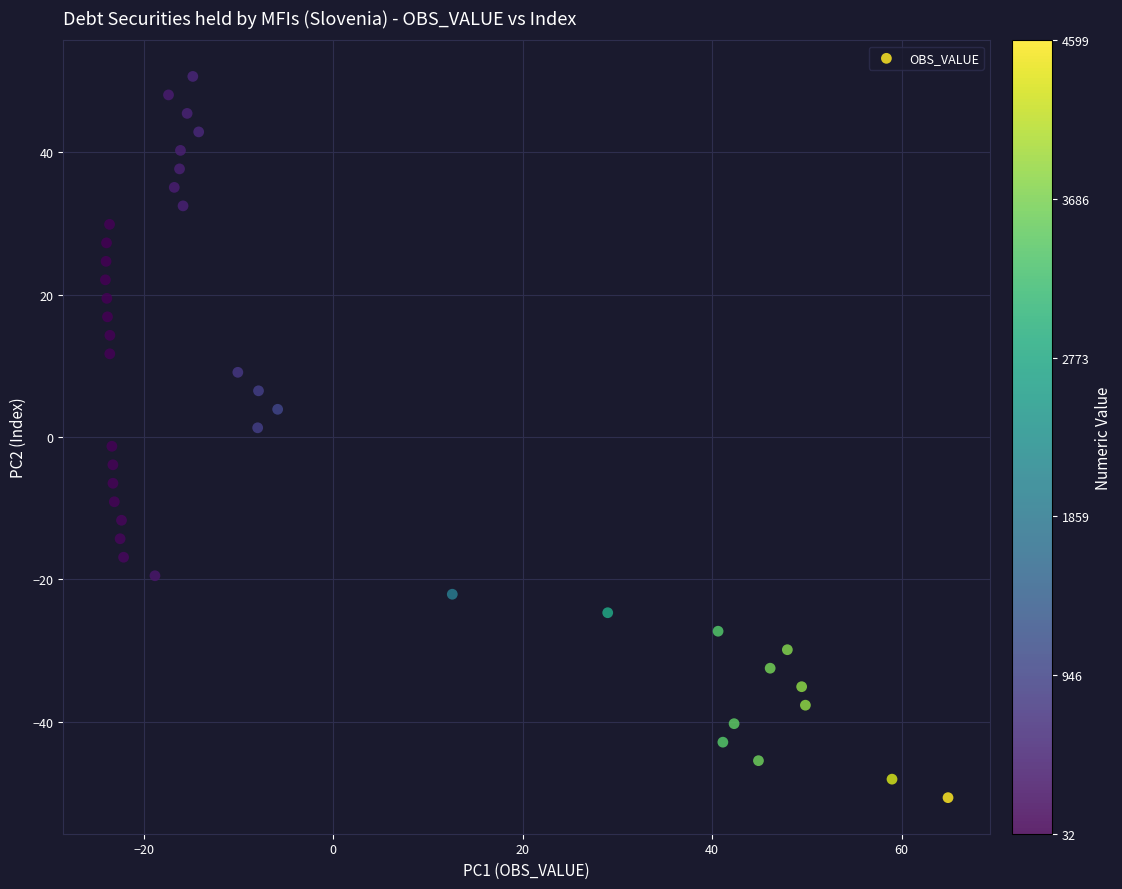

What is the range of X values (max minus min)?

88.9